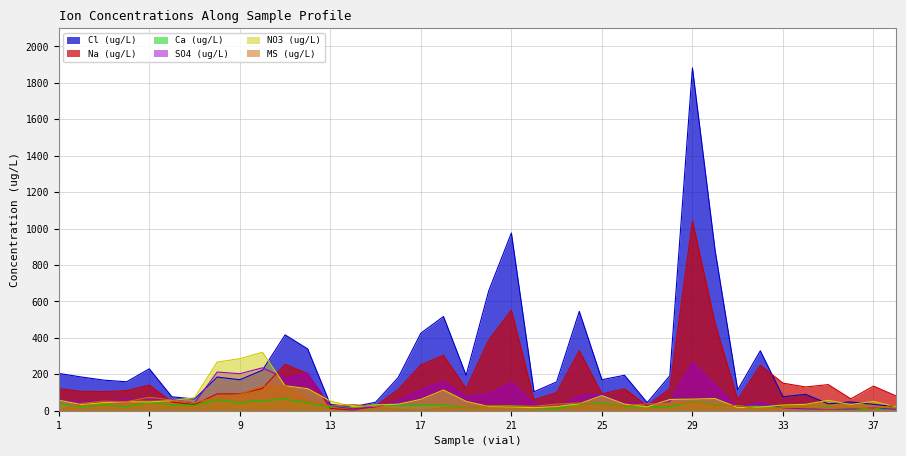

What is the average value of the MS (ug/L) series?

38.2